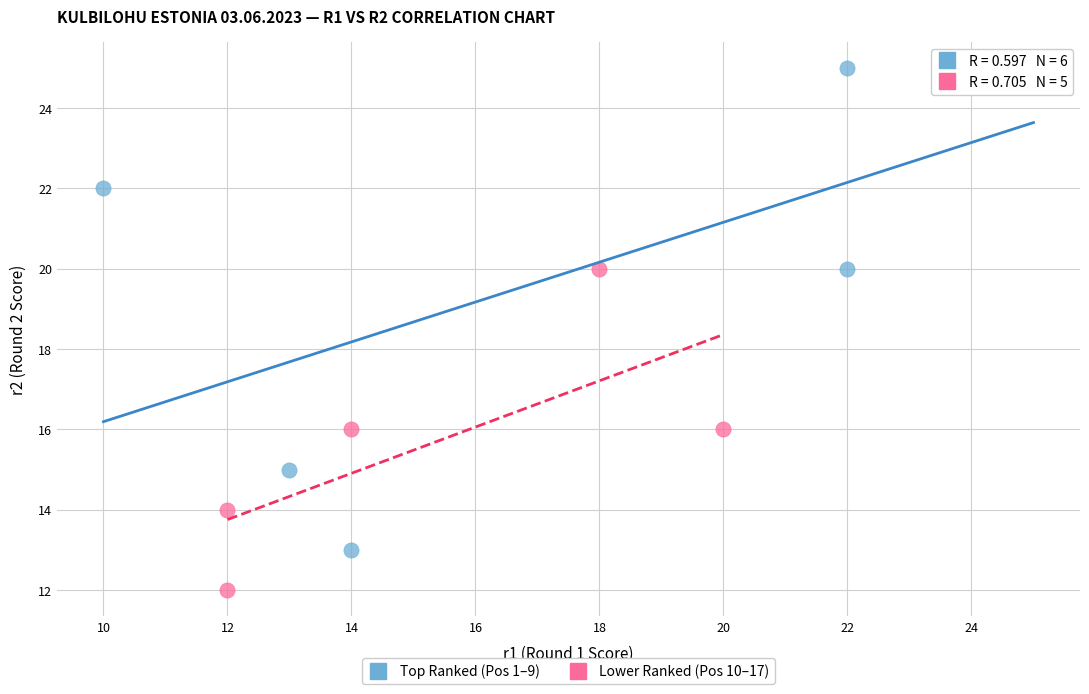

Which series contains the highest Y value?

Top Ranked (Pos 1–9)